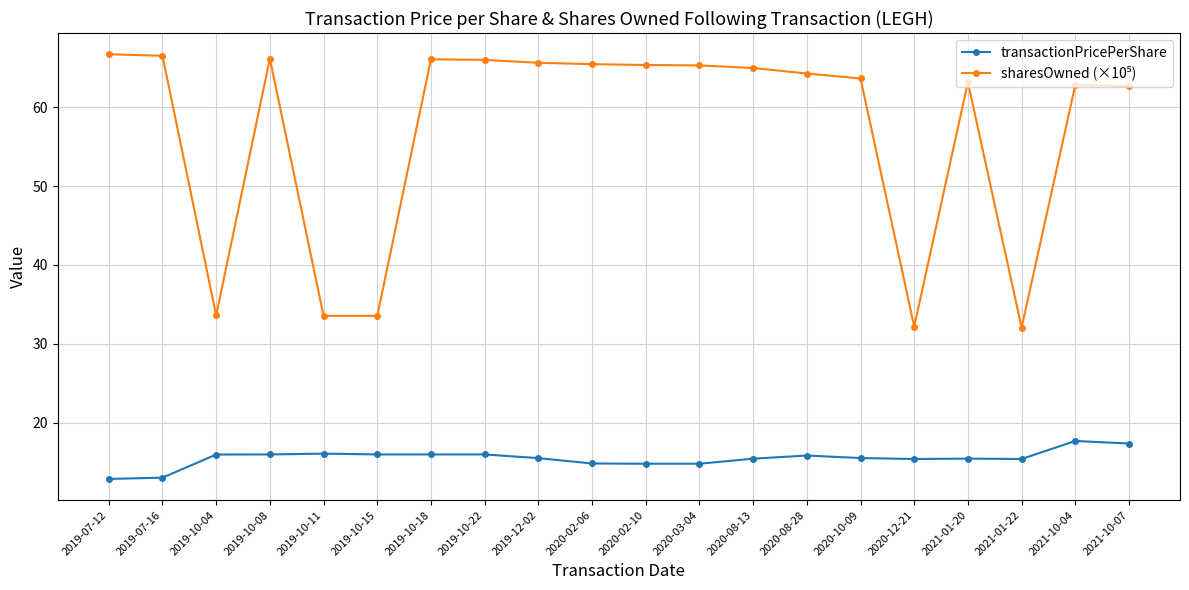

At how many categories does at least one series exceed 57?

15